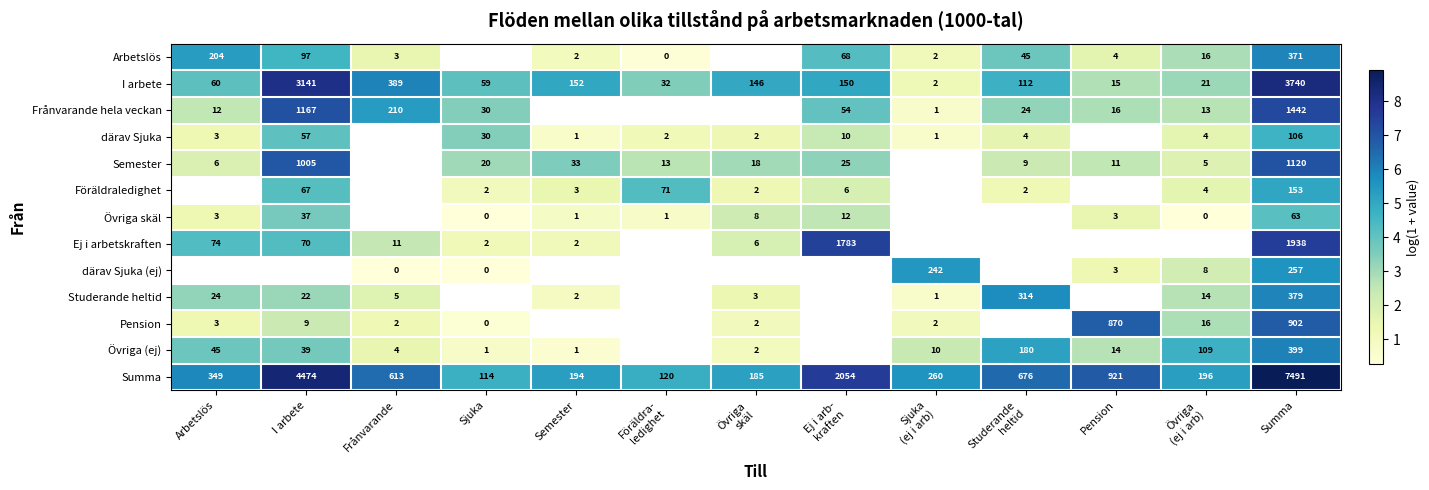

Which category has the highest value in the Semester series?

Summa